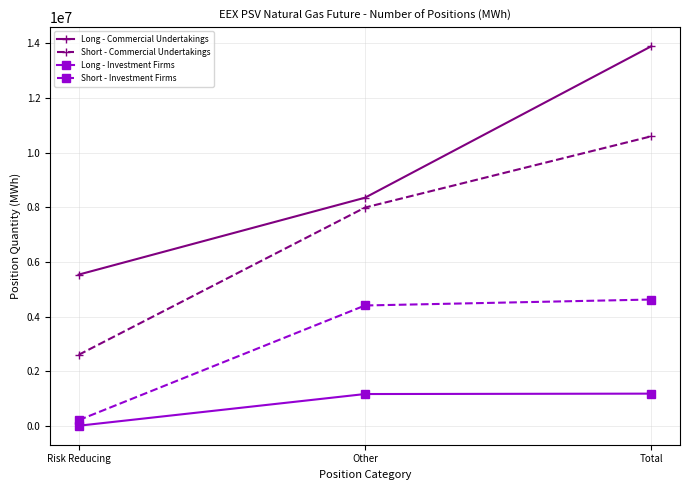

Which category has the lowest value across all series?

Risk Reducing